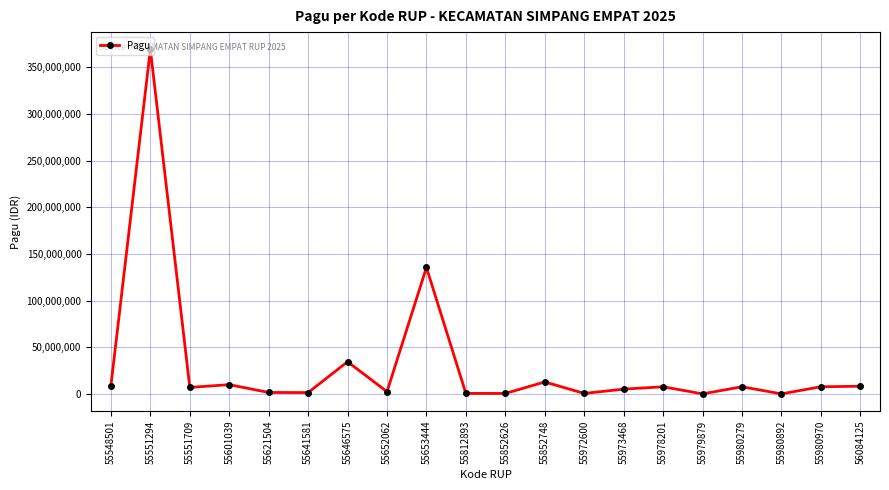

What is the maximum value shown in the chart?

369077500